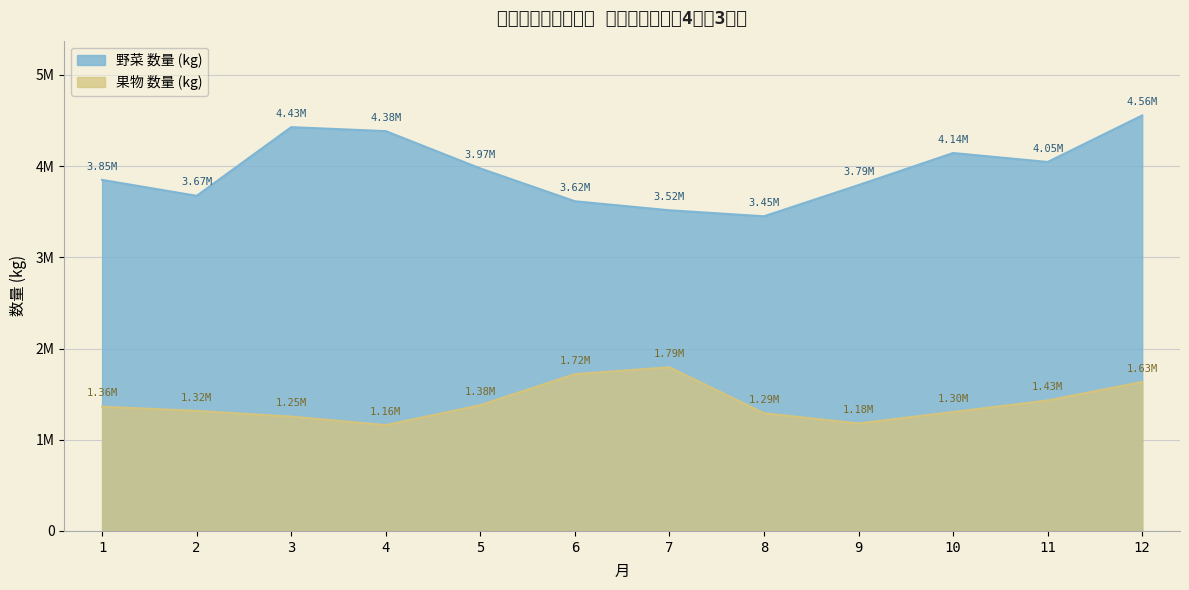

What is the sum of the 野菜 数量 (kg) values at 4 and 5?

8359049